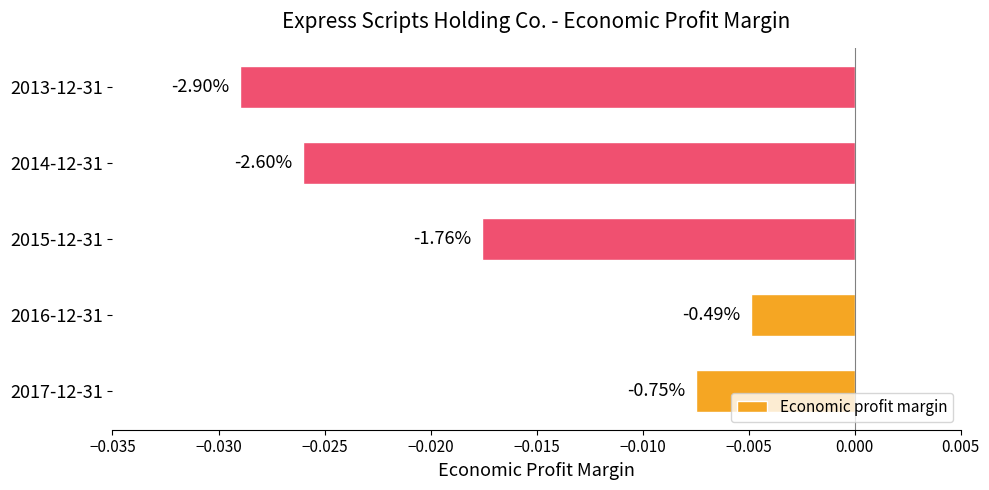

How many bars are there in total?

5